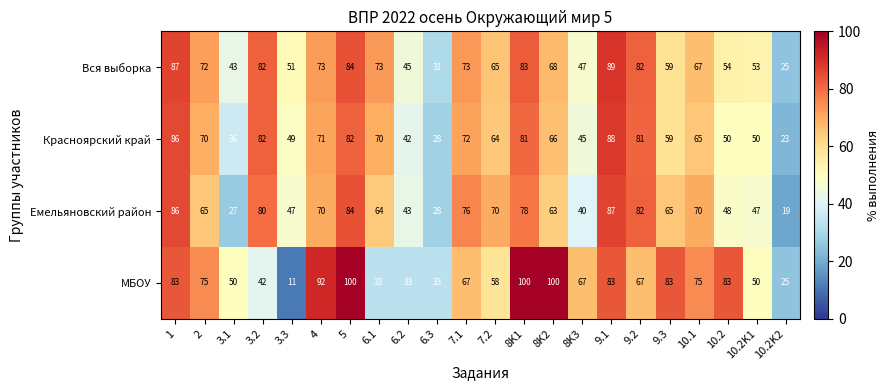

Which label corresponds to the smallest value in the chart?

3.3